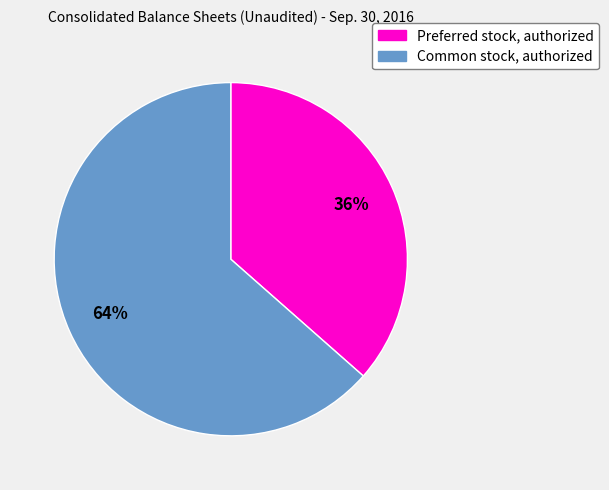

Do Common stock, authorized and Preferred stock, authorized together represent more than half of the pie?

Yes